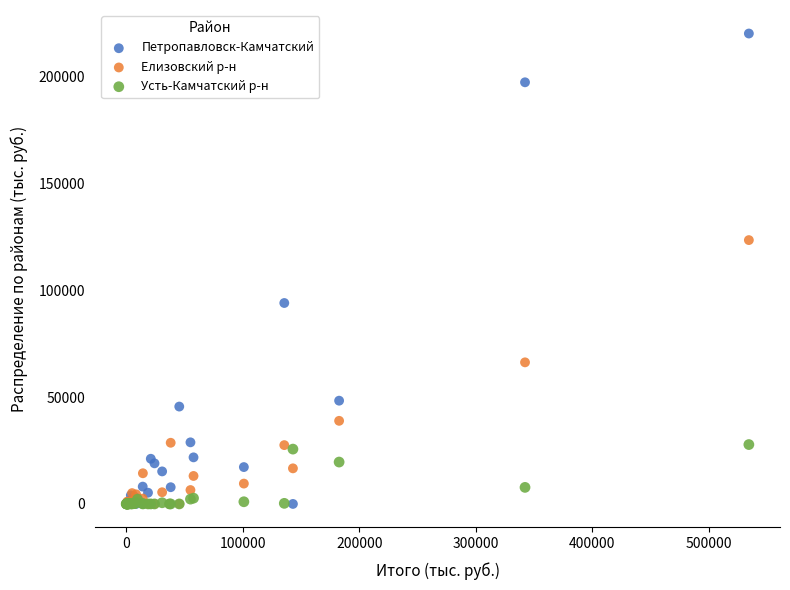

In the Елизовский р-н series, what Y value is closest to 61750?

66273.7